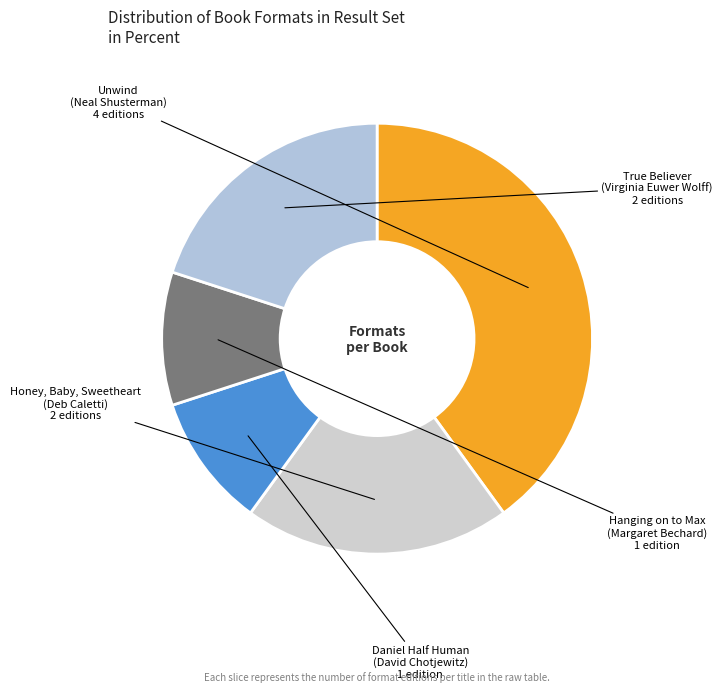

Which slice is the smallest?

Daniel Half Human (David Chotjewitz)